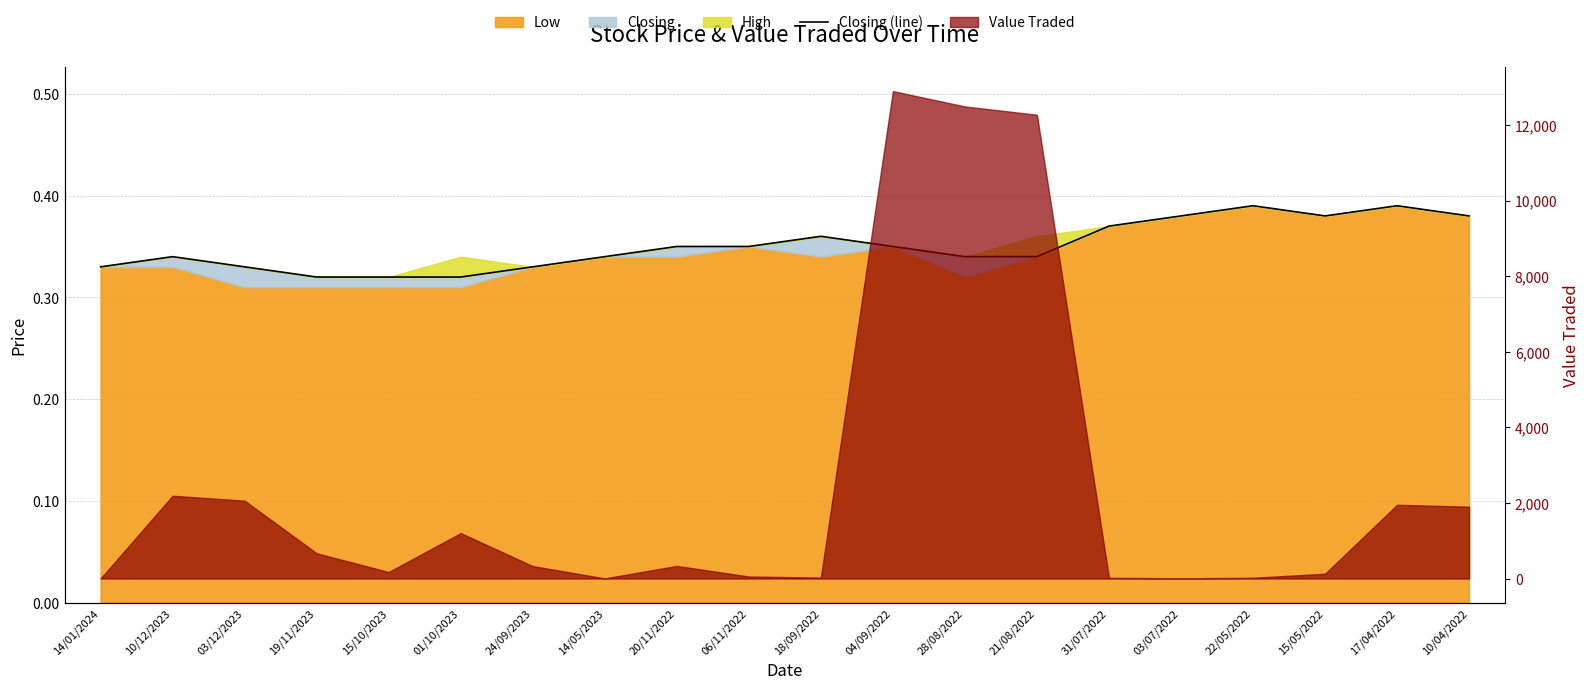

The chart shows a value of 0.4 at 18/09/2022. True or false?

True